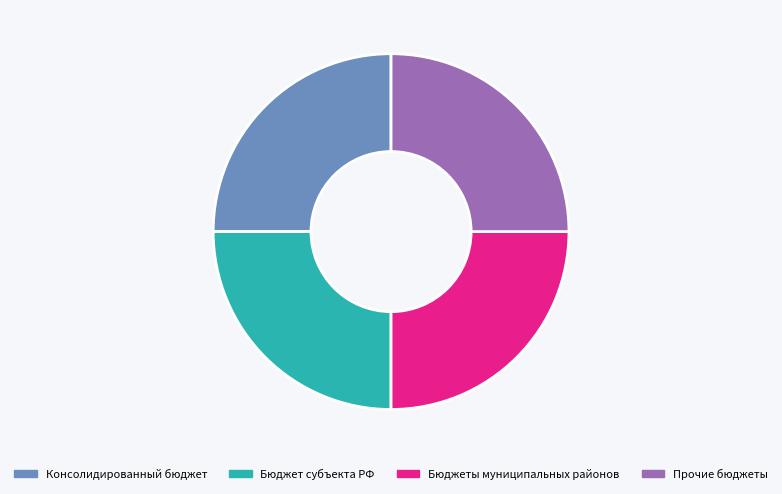

Count the number of slices in the pie.

4